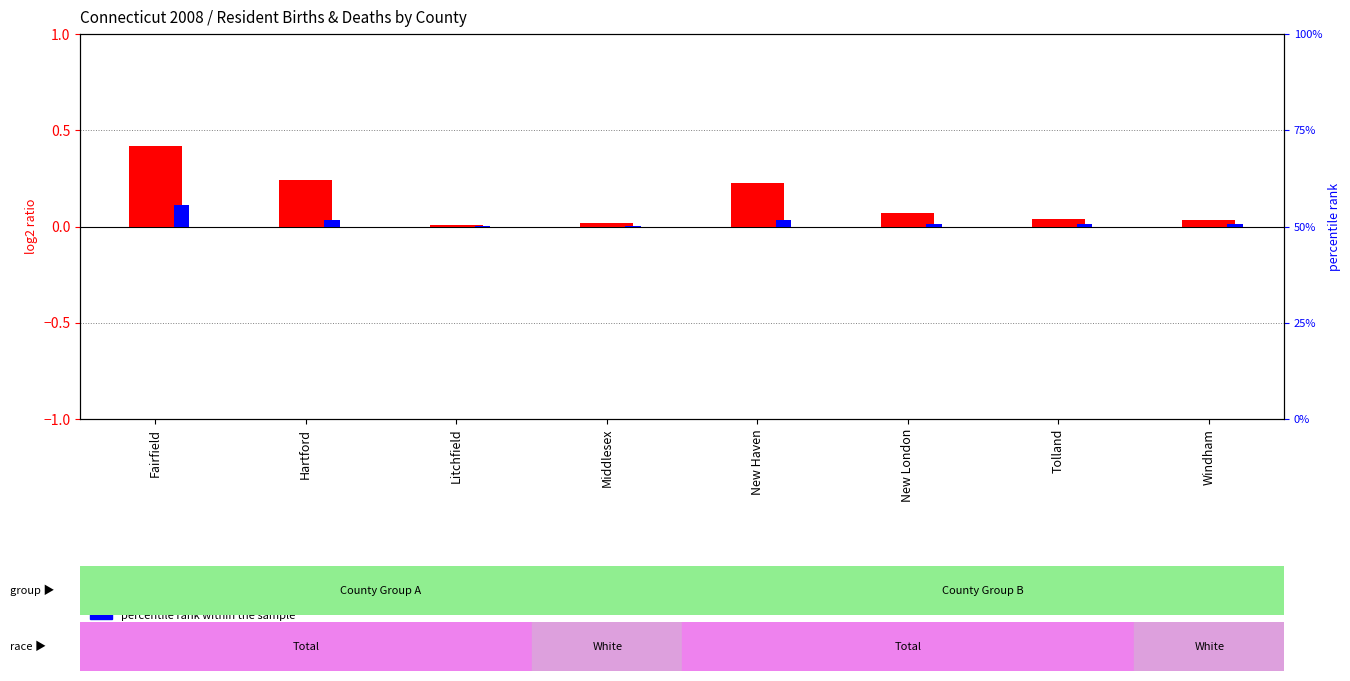

What is the value of the log2 ratio (Births-Deaths) bar at the 5th from the left?

0.2